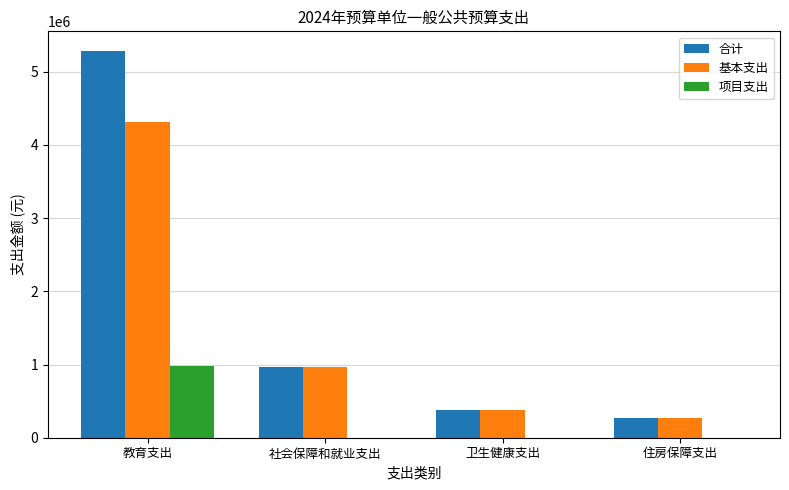

What is the sum of all 项目支出 values?

976307.0